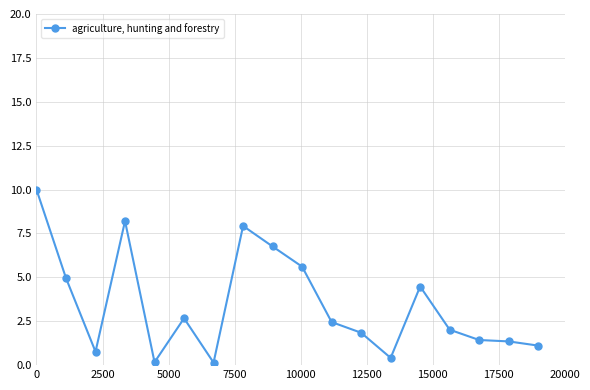

What is the greatest value displayed?

10.0